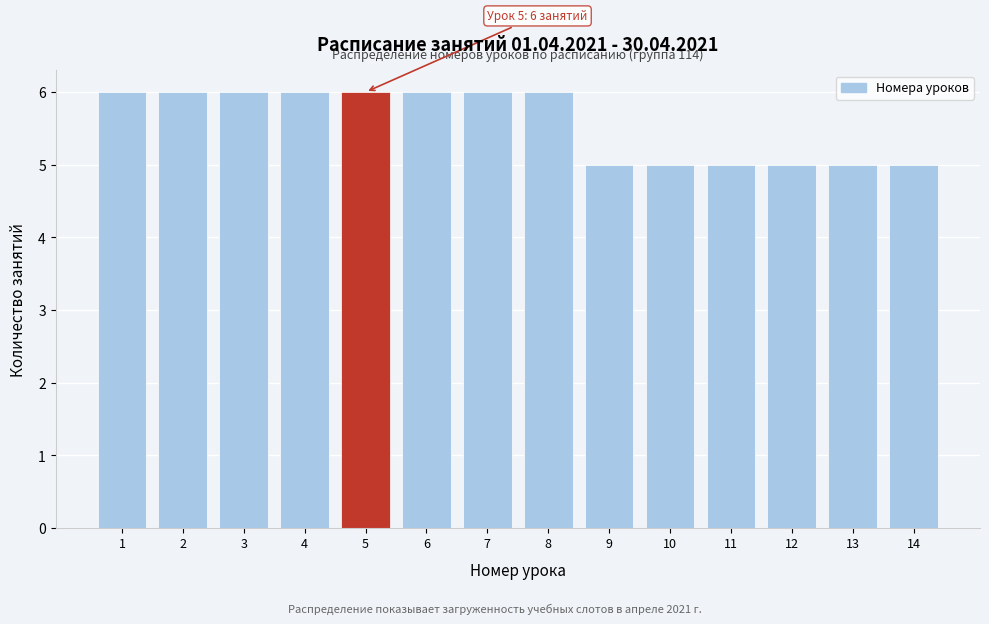

Reading left to right, extract all data points from this chart.

1=6	2=6	3=6	4=6	5=6	6=6	7=6	8=6	9=5	10=5	11=5	12=5	13=5	14=5